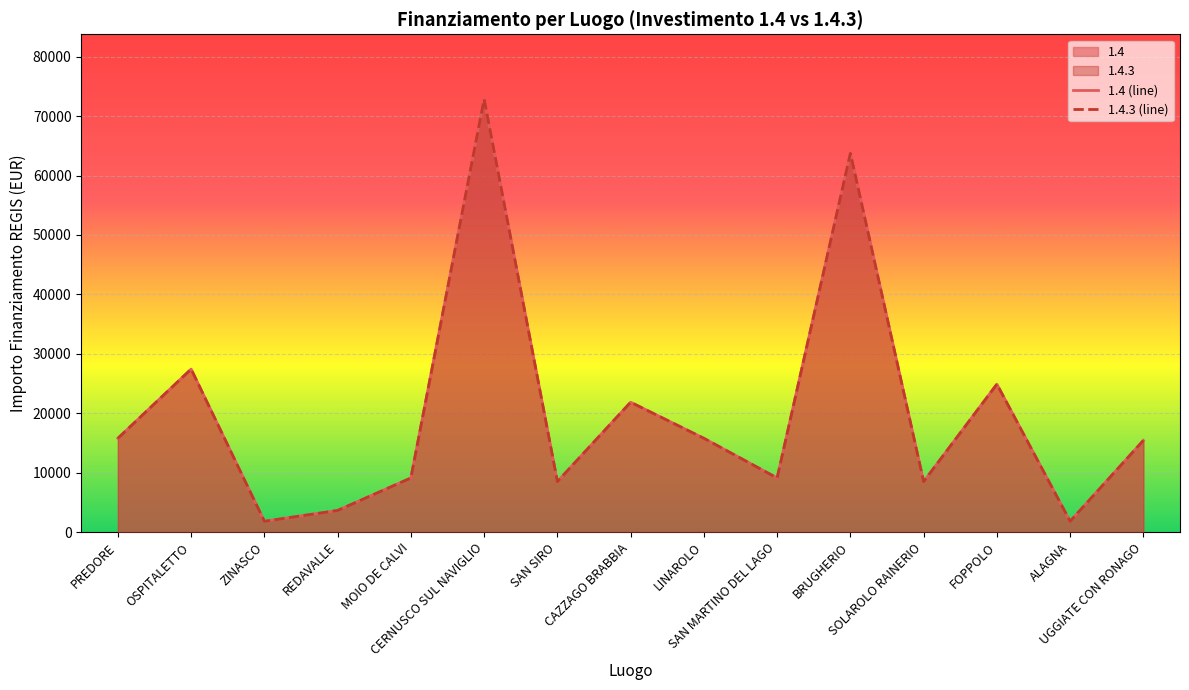

What are all the series names shown in the legend?

1.4, 1.4.3